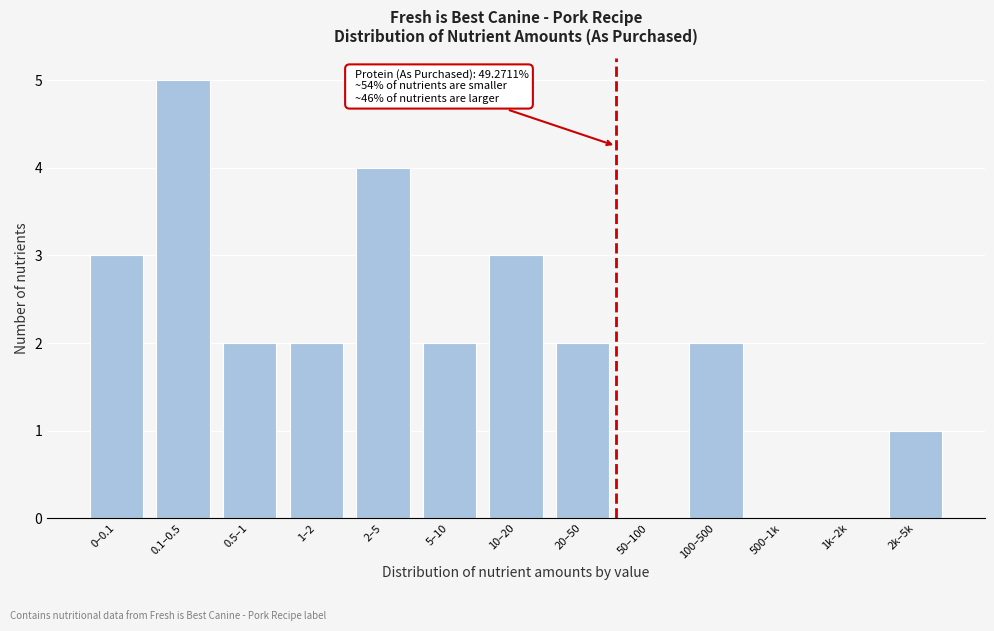

Reading left to right, what are all the values shown in this chart?

0–0.1=3	0.1–0.5=5	0.5–1=2	1–2=2	2–5=4	5–10=2	10–20=3	20–50=2	50–100=0	100–500=2	500–1k=0	1k–2k=0	2k–5k=1